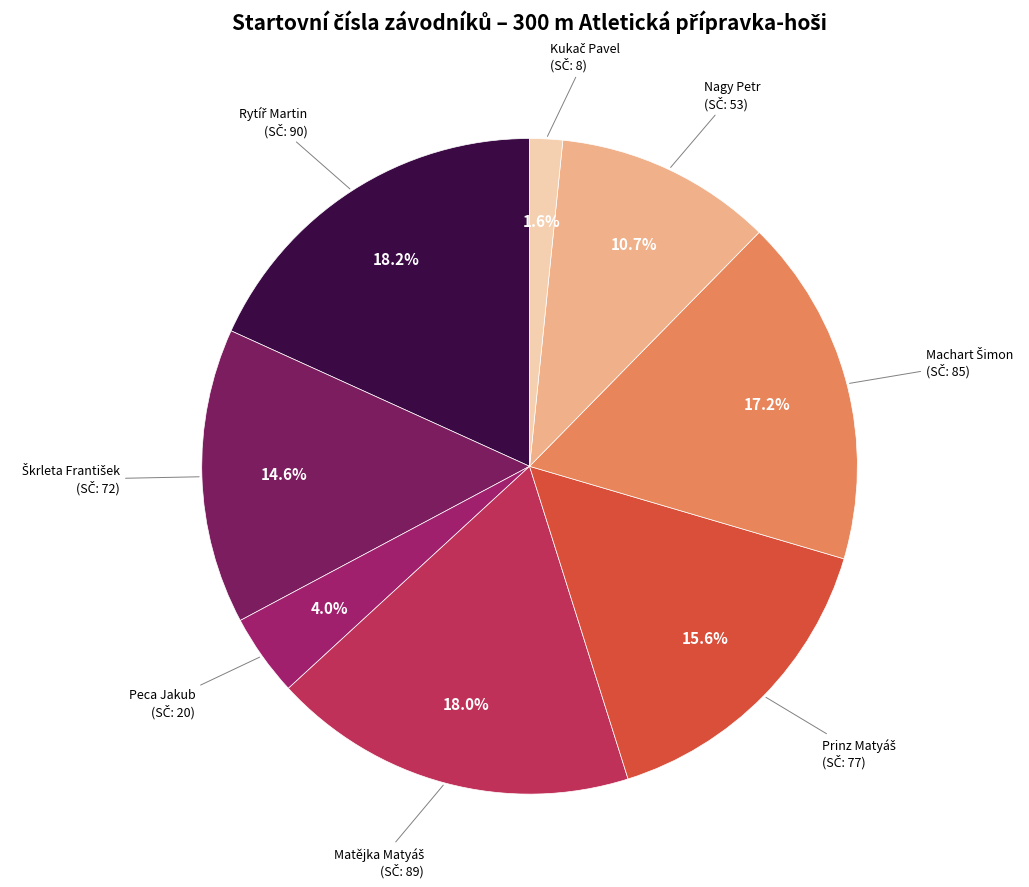

Is there a majority slice in this chart?

No